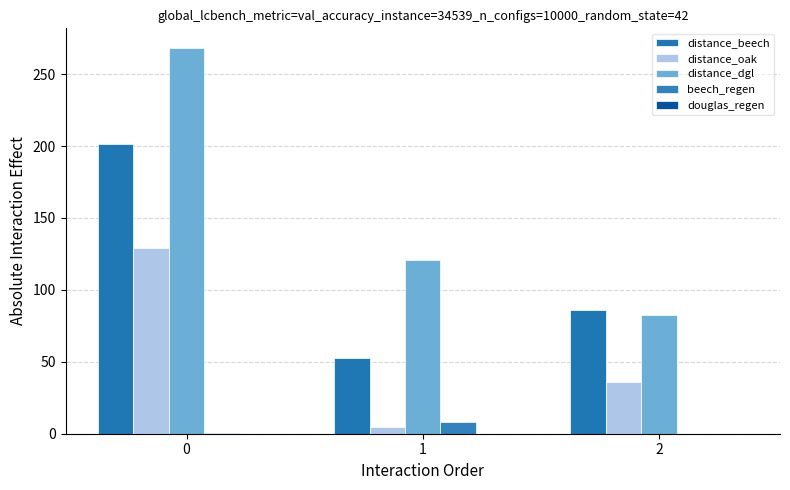

List the labels in order of beech_regen value, largest first.

1, 0, 2